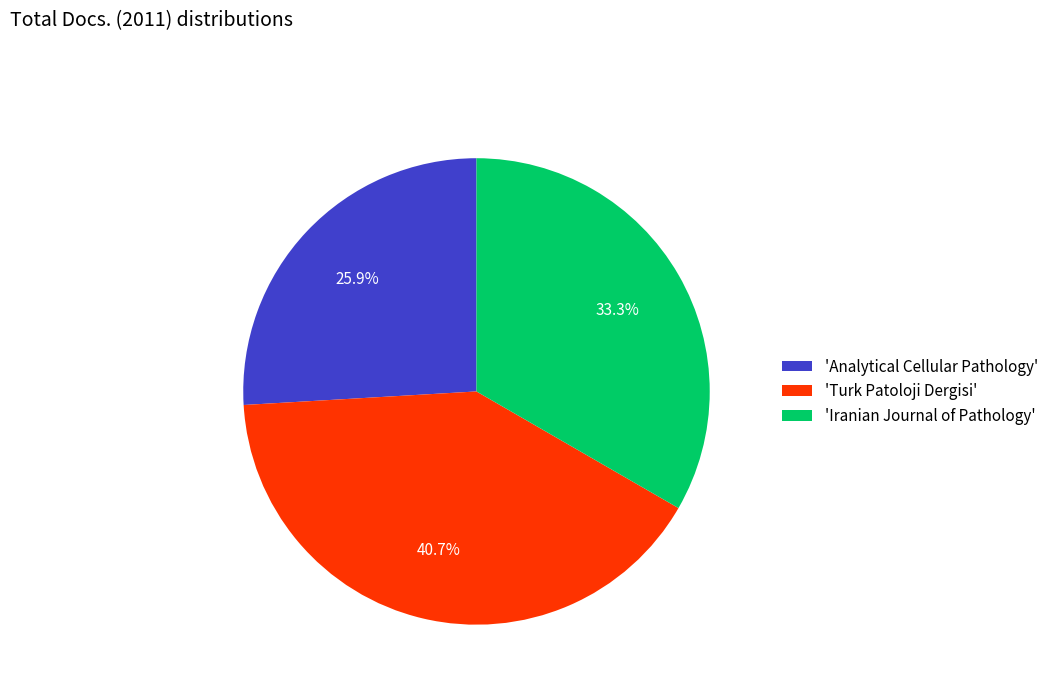

Count the number of slices in the pie.

3